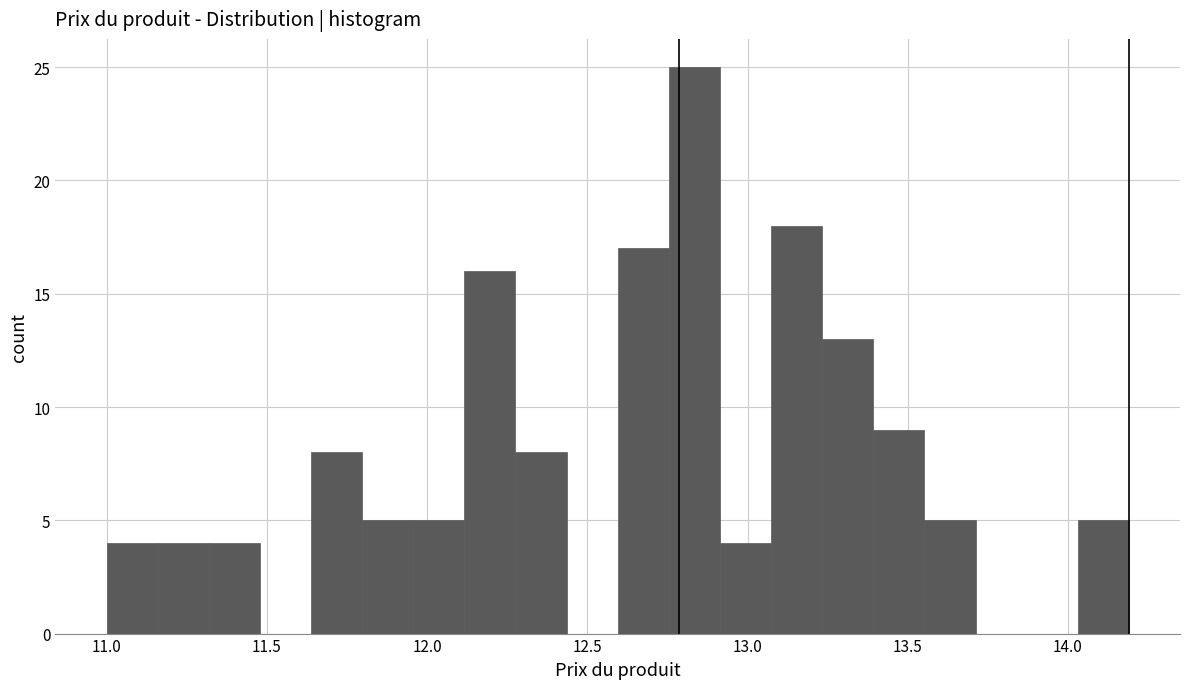

Around what value on the x-axis is the tallest bar? Give the approximate position of its centre, as read against the axis.

12.85